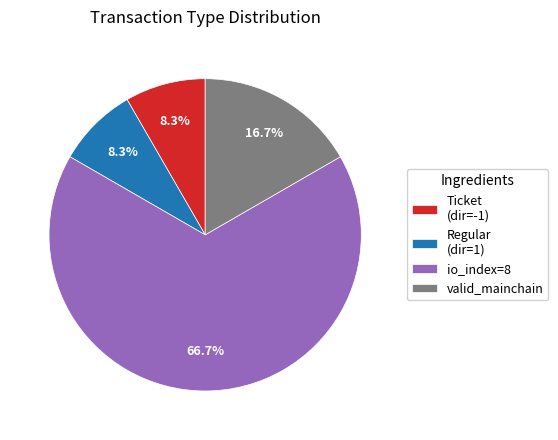

Combined, do valid_mainchain and Ticket (dir=-1) account for over 50%?

No